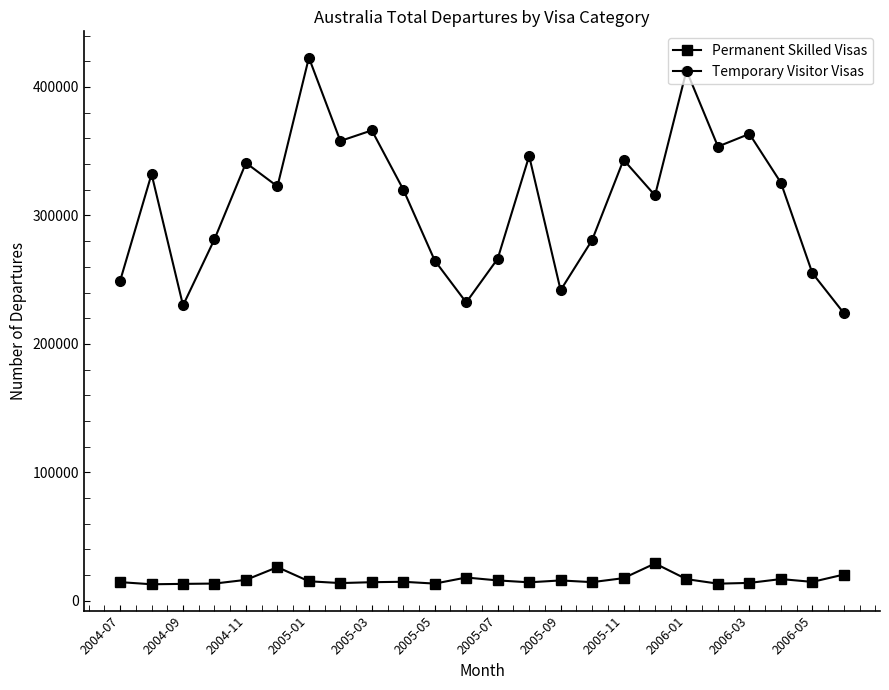

What is the highest value of the Permanent Skilled Visas series?

29110